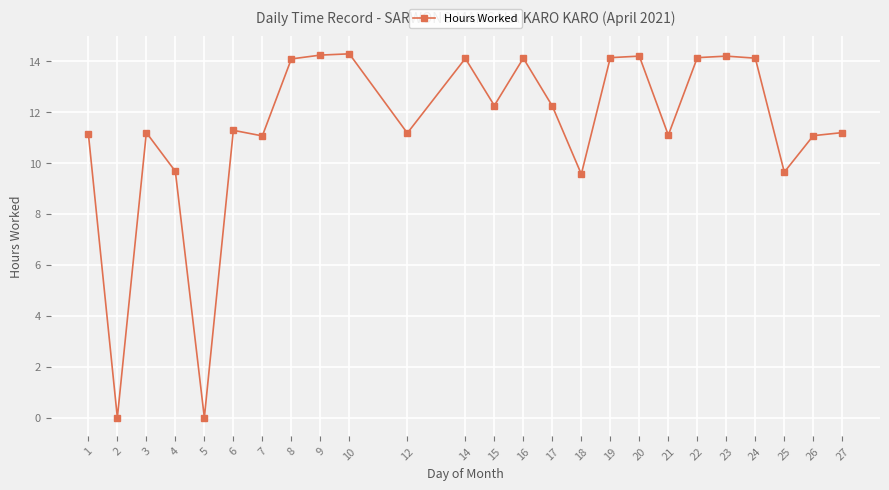

What is the value of the 10th point from the left?

14.3